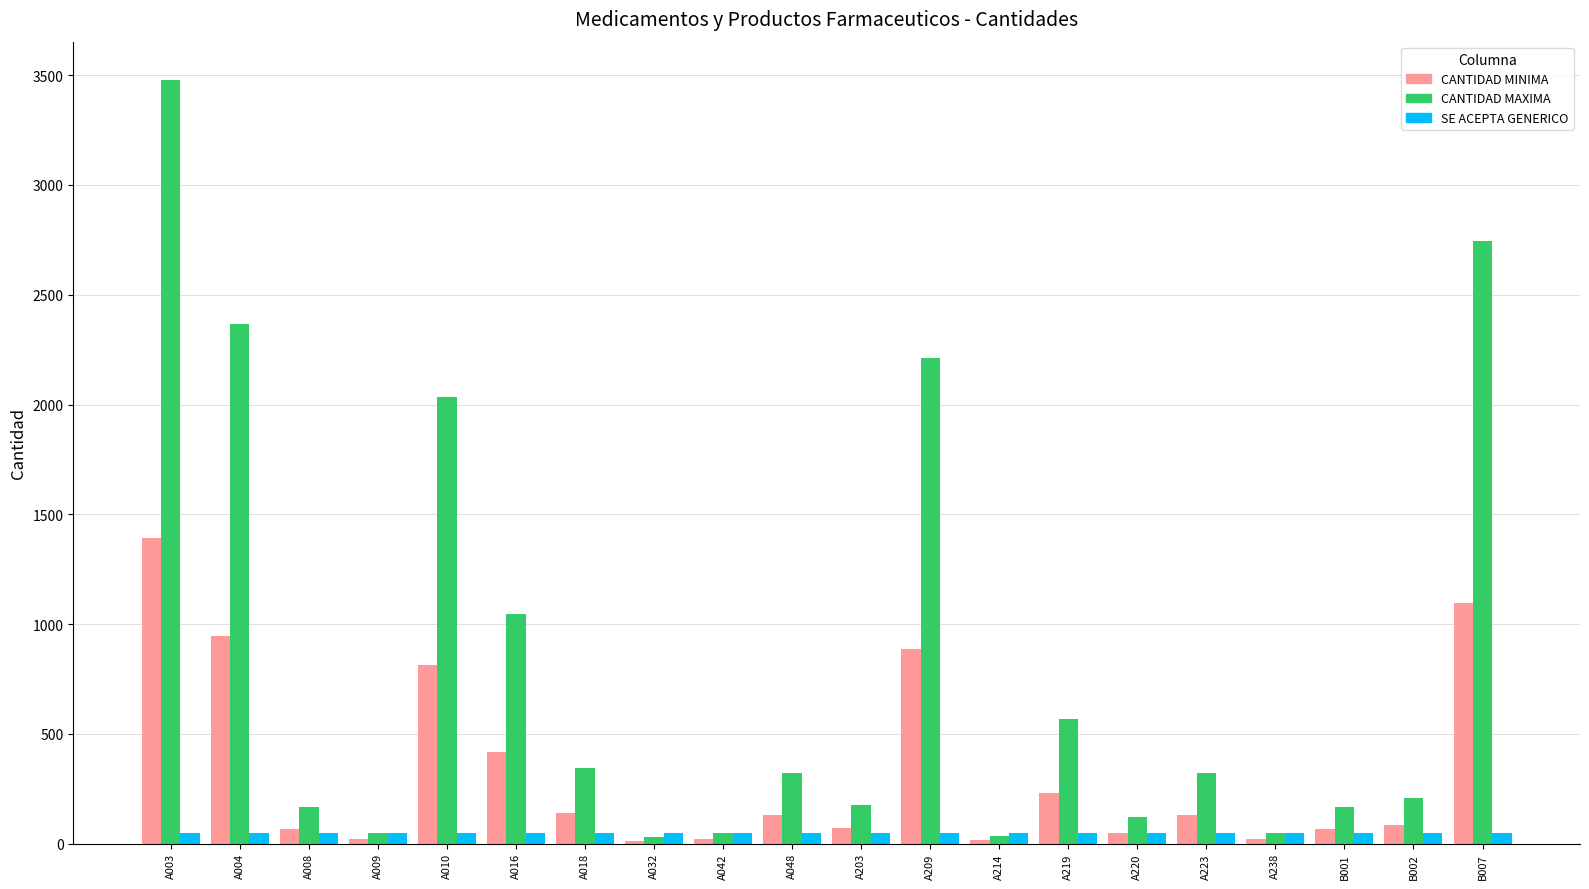

Between A003 and A042, which series saw the biggest shift?

CANTIDAD MAXIMA